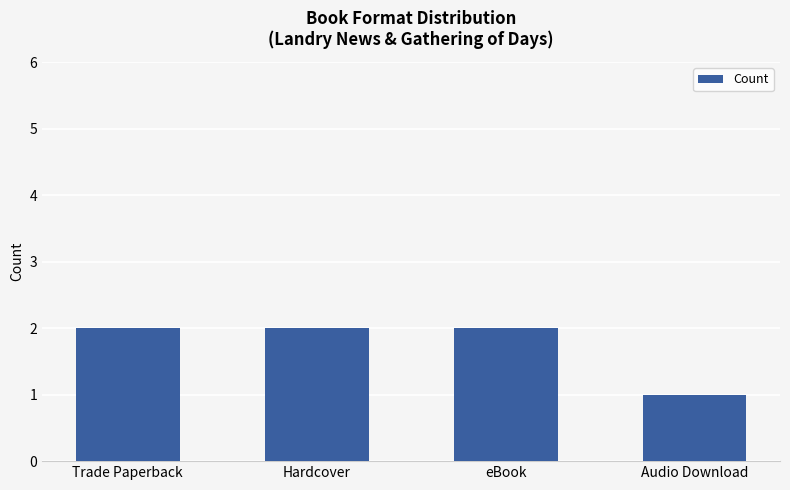

Reading left to right, transcribe all the data shown in this chart.

2	2	2	1